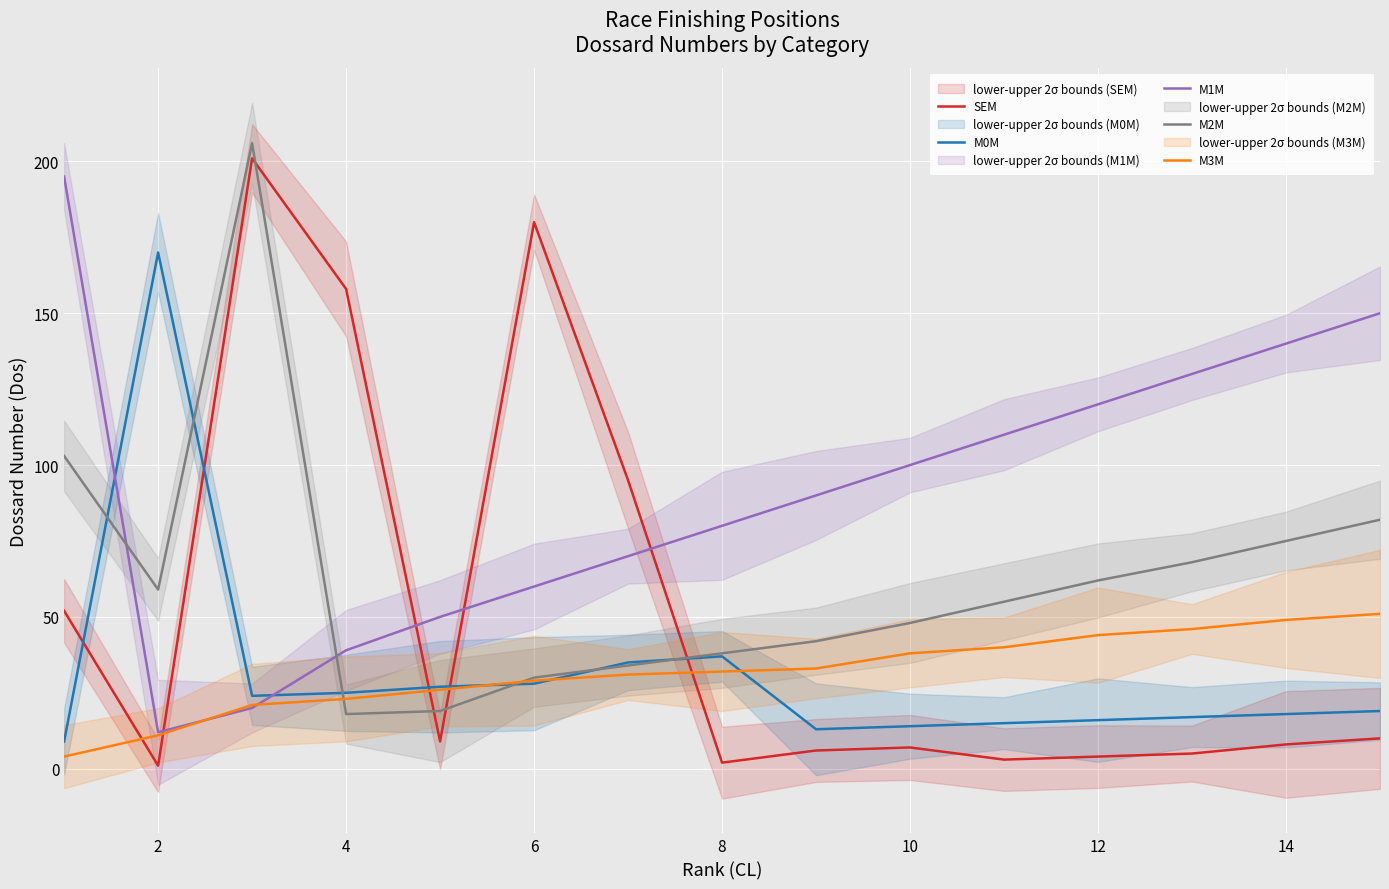

Reading left to right, list all the values displayed in this chart.

SEM: 52	1	201	158	9	180	95	2	6	7	3	4	5	8	10
M0M: 9	170	24	25	27	28	35	37	13	14	15	16	17	18	19
M1M: 195	12	20	39	50	60	70	80	90	100	110	120	130	140	150
M2M: 103	59	206	18	19	30	34	38	42	48	55	62	68	75	82
M3M: 4	11	21	23	26	29	31	32	33	38	40	44	46	49	51